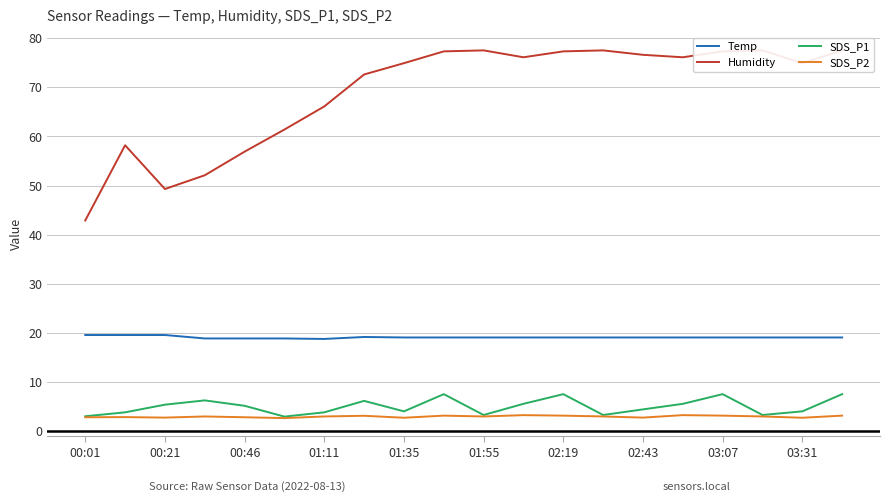

How many values in the SDS_P2 series are below 3?

8